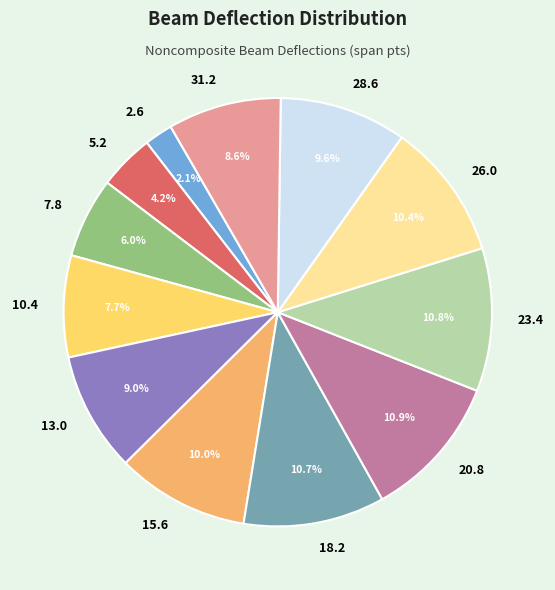

To the nearest percent, what is the difference between the largest and smallest slice percentages?

9%